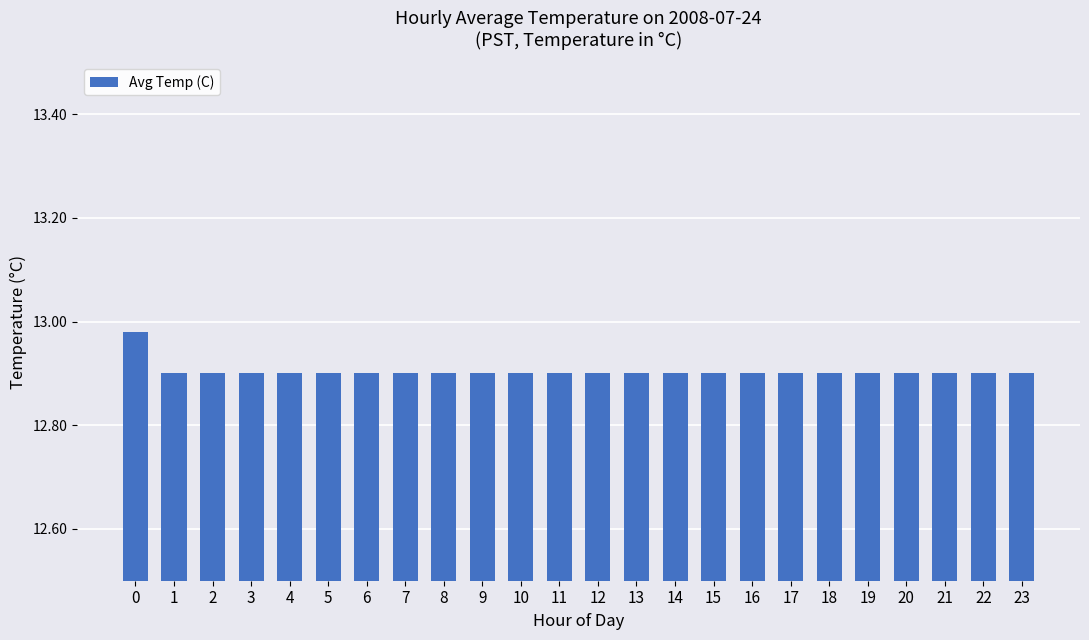

What is the sum of all values?

309.7